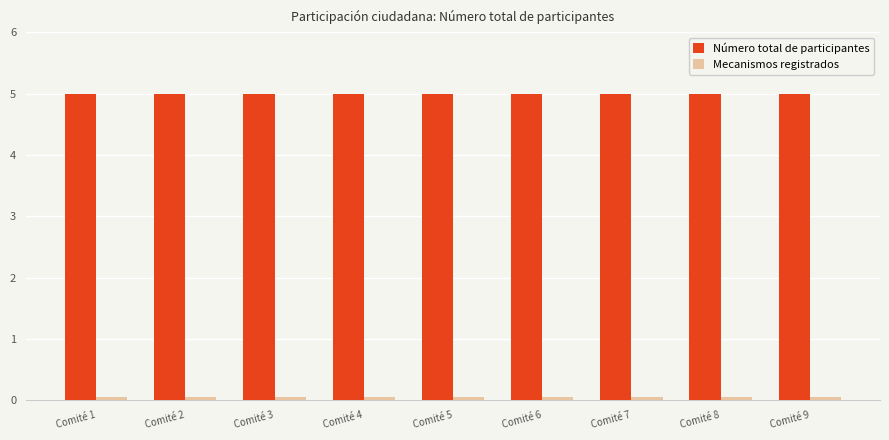

How many groups of bars are there?

9